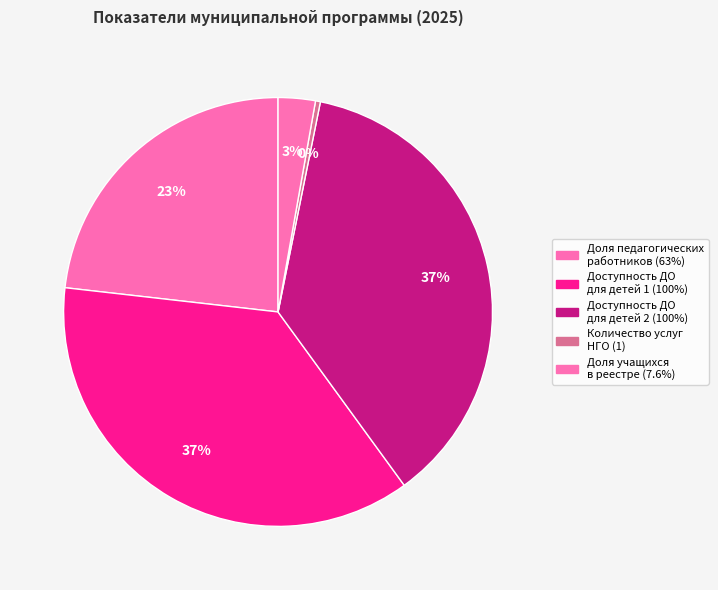

Which category has the smallest portion of the pie?

Количество услуг НГО (1)